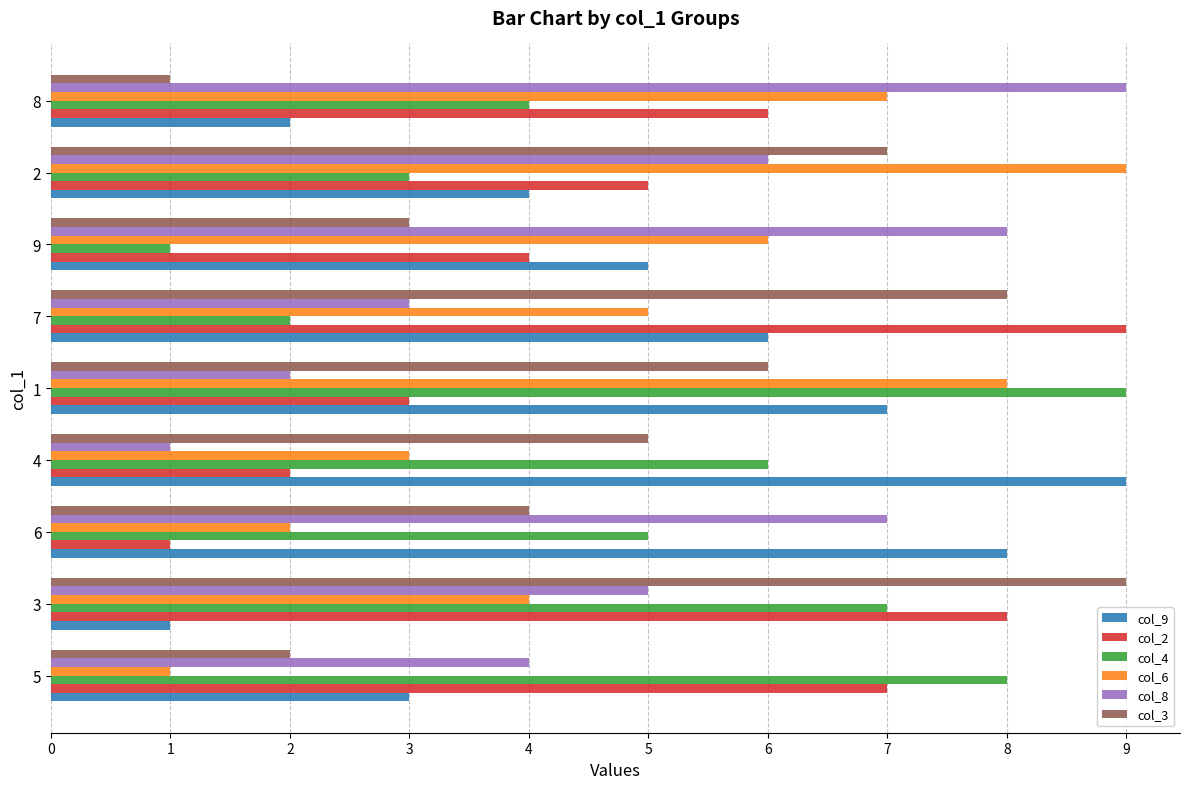

Is the value of col_4 at 5 greater than the value of col_9 at 4?

No